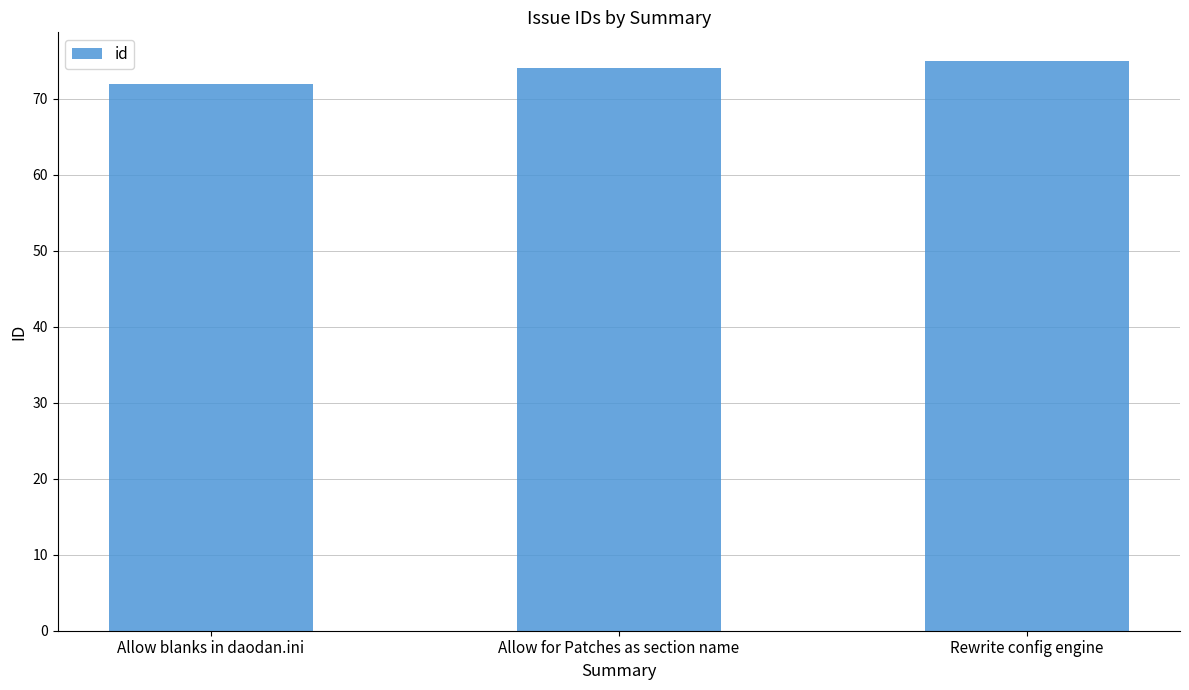

Which category has the highest value across all series?

Rewrite config engine